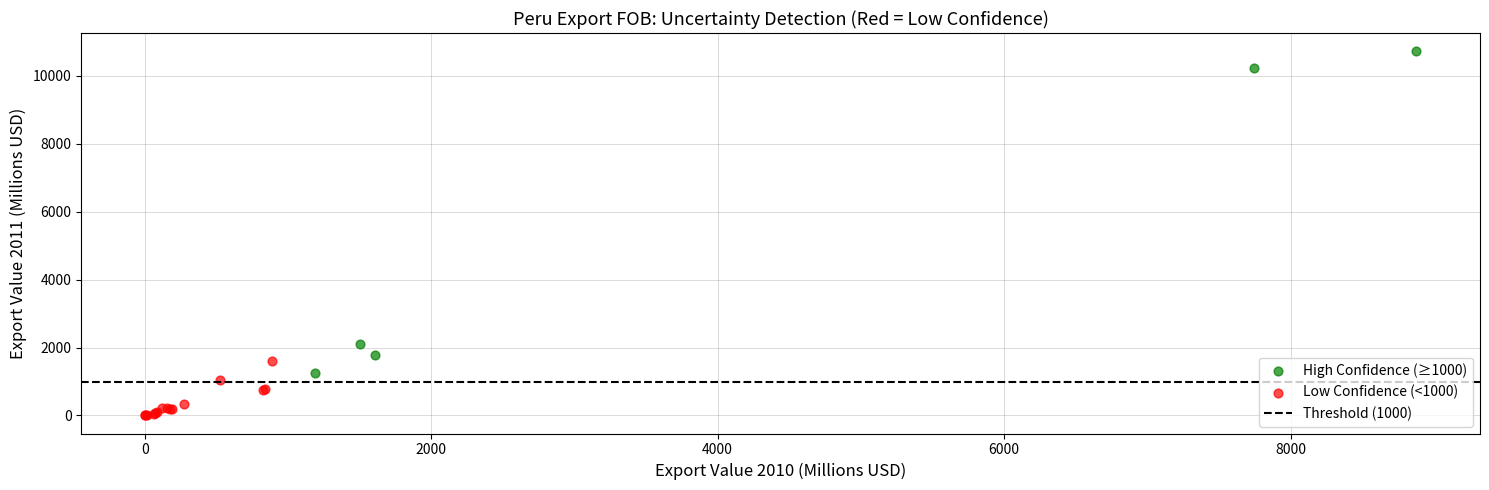

Which series contains the highest Y value?

High Confidence (≥1000)